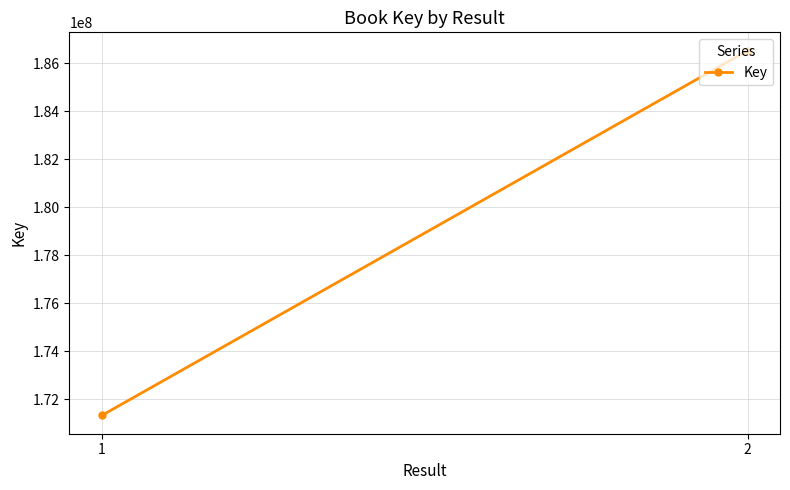

How many categories are shown in the chart?

2